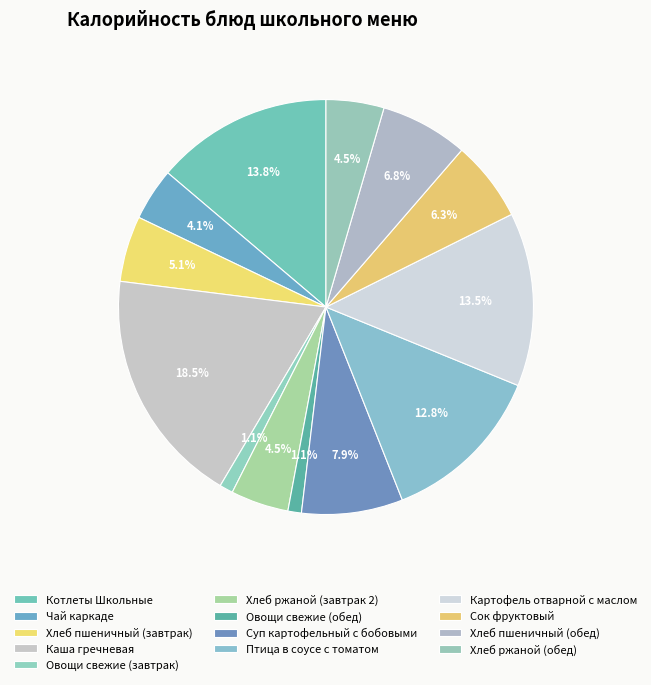

True or false: Овощи свежие (завтрак) accounts for 1% of the total.

True